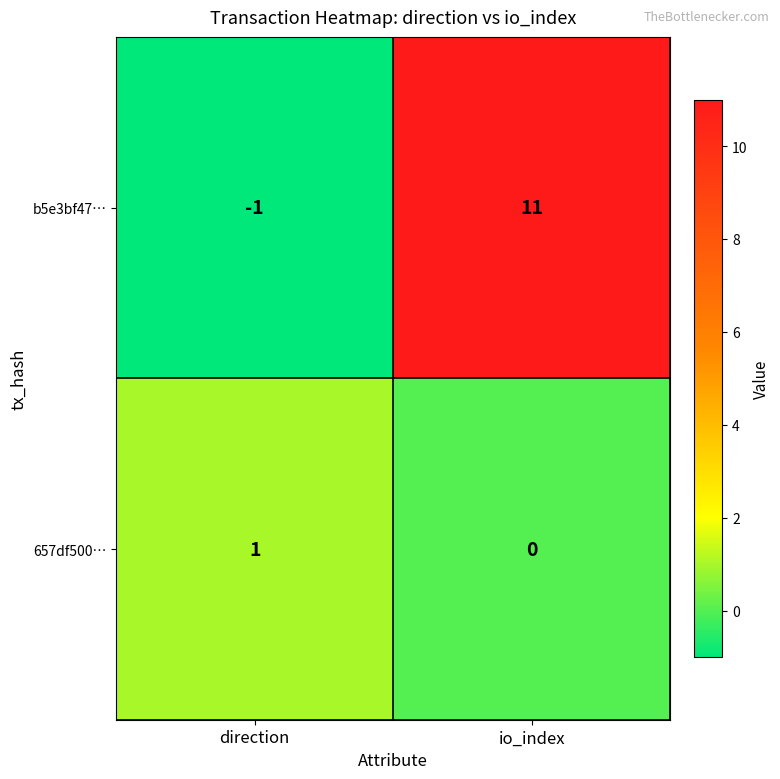

Which series has the largest total across all categories?

b5e3bf47…